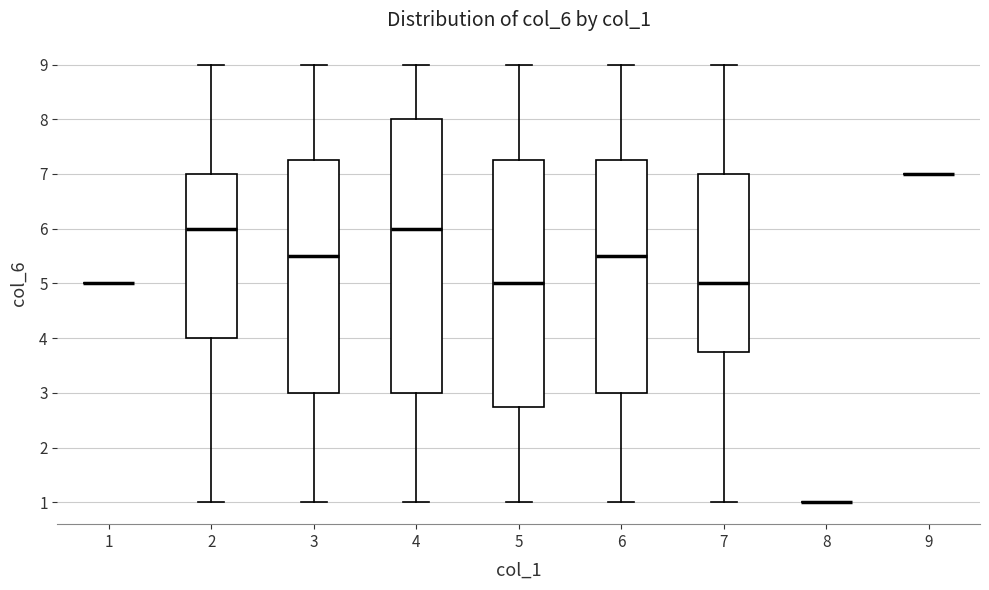

Where is the upper edge of the box at x = 7 on the y-axis? The values are not printed on the chart, so give them approximately, as read against the axis.

7.0